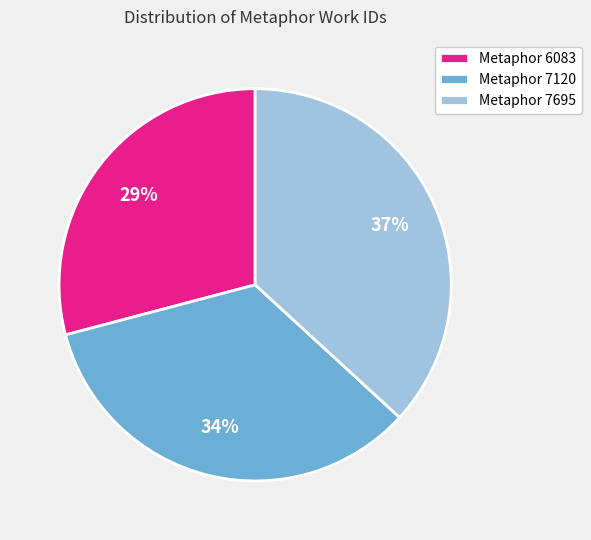

Is it true that Metaphor 7695 is 29% of the pie?

False